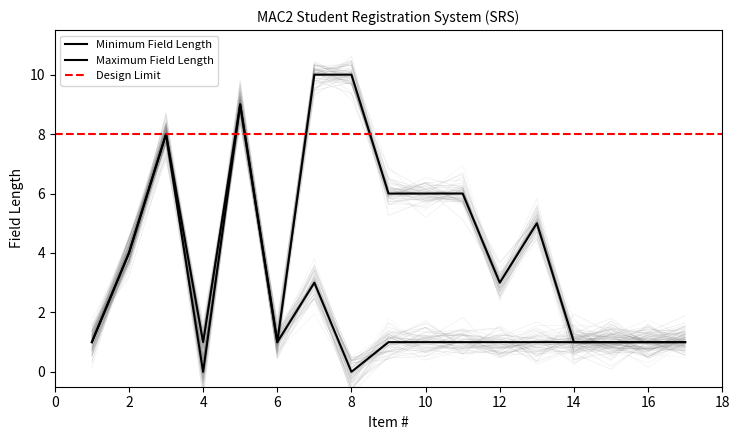

Count the Minimum Field Length values in the range 1 to 2.

11